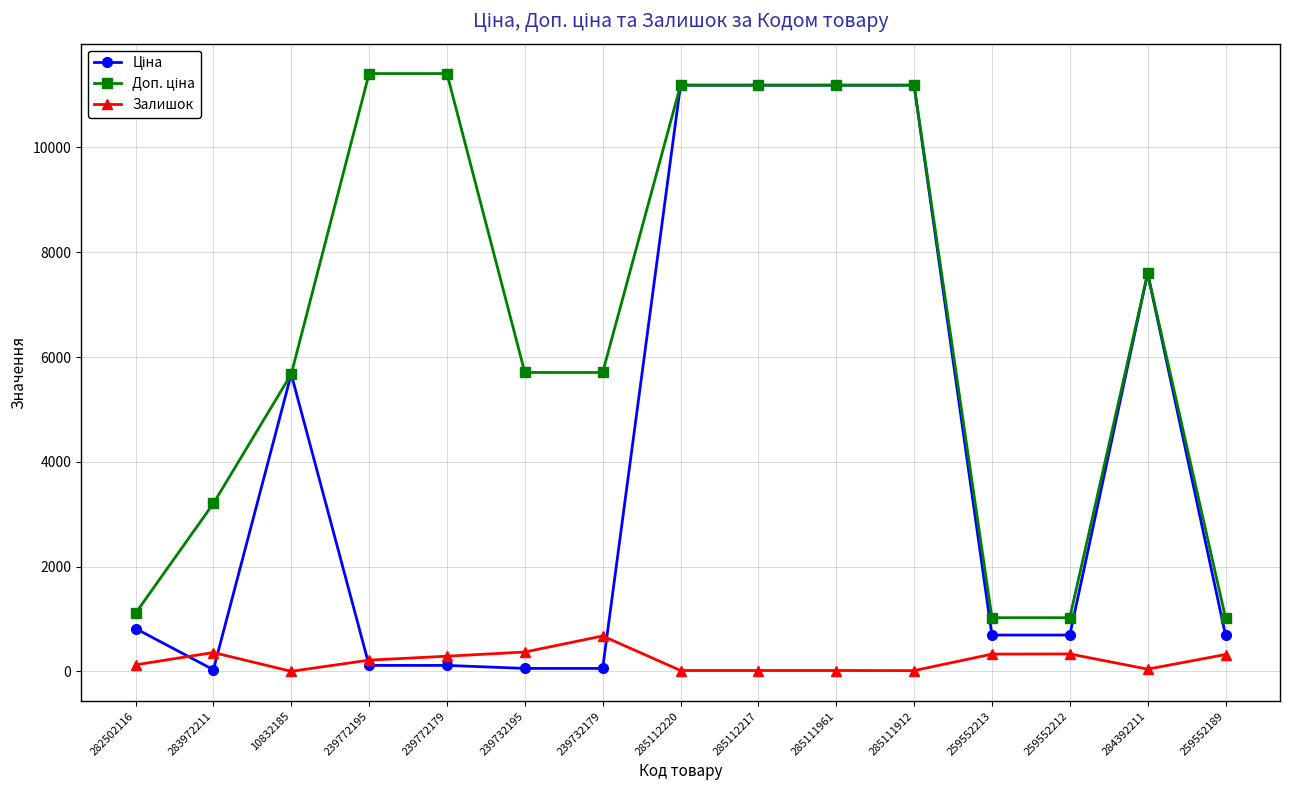

What is the maximum value shown in the chart?

11410.0